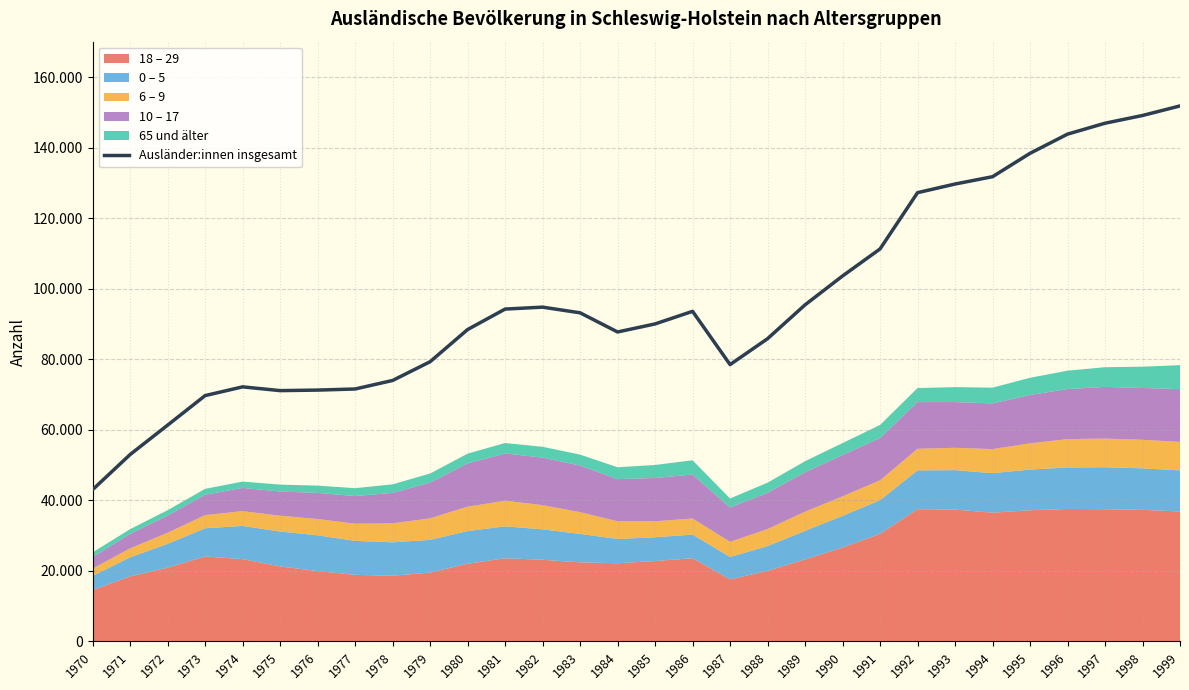

What is the change in value from 1977 to 1998?

+77565